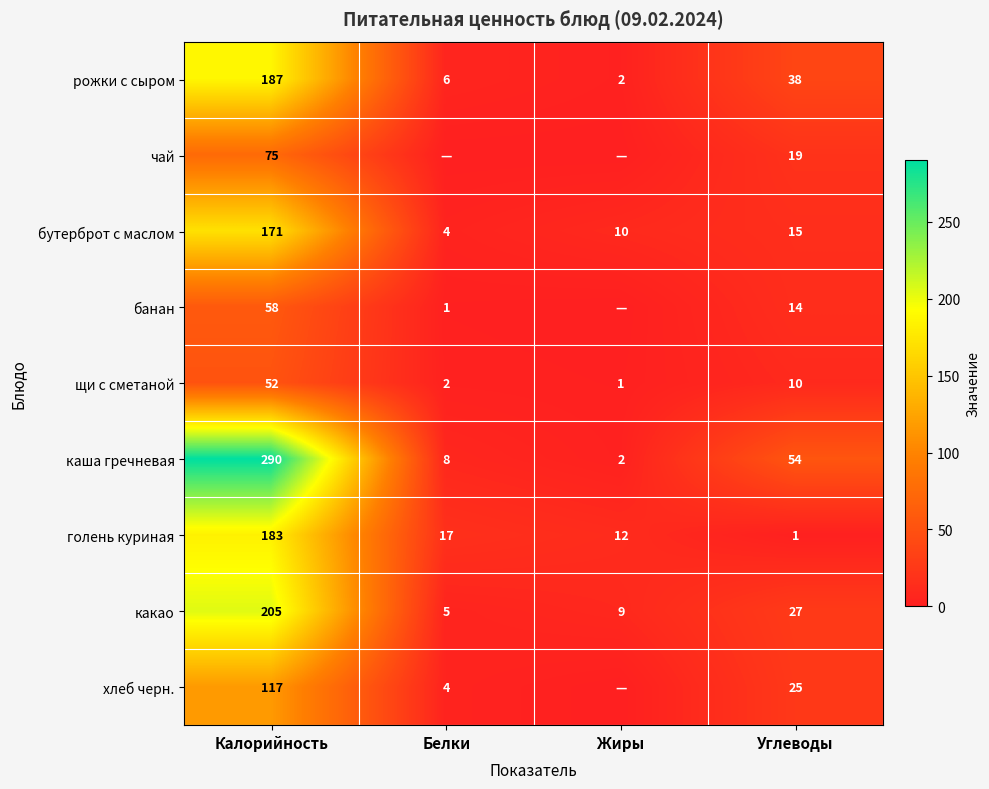

True or false: рожки с сыром has a value of 6 at Белки.

True